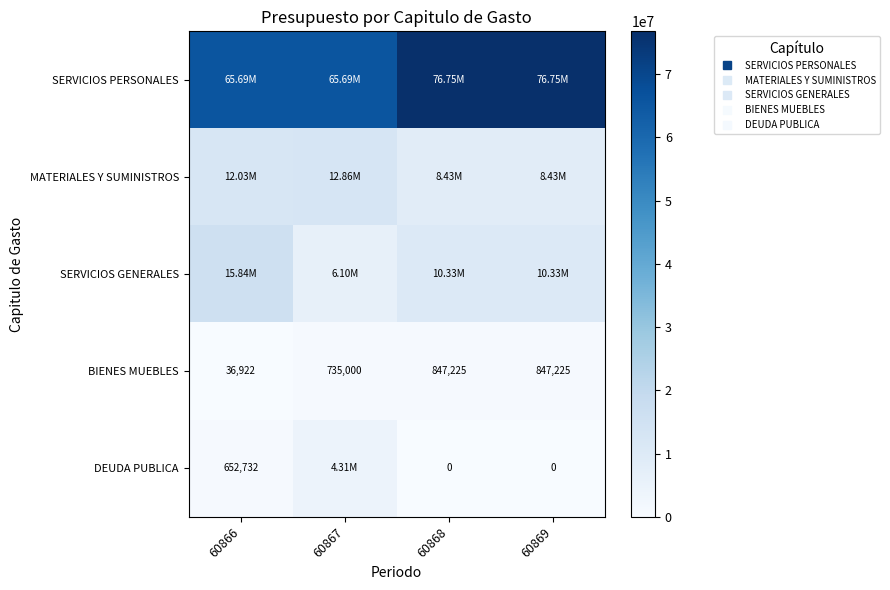

What is the sum of all DEUDA PUBLICA values?

4960231.7